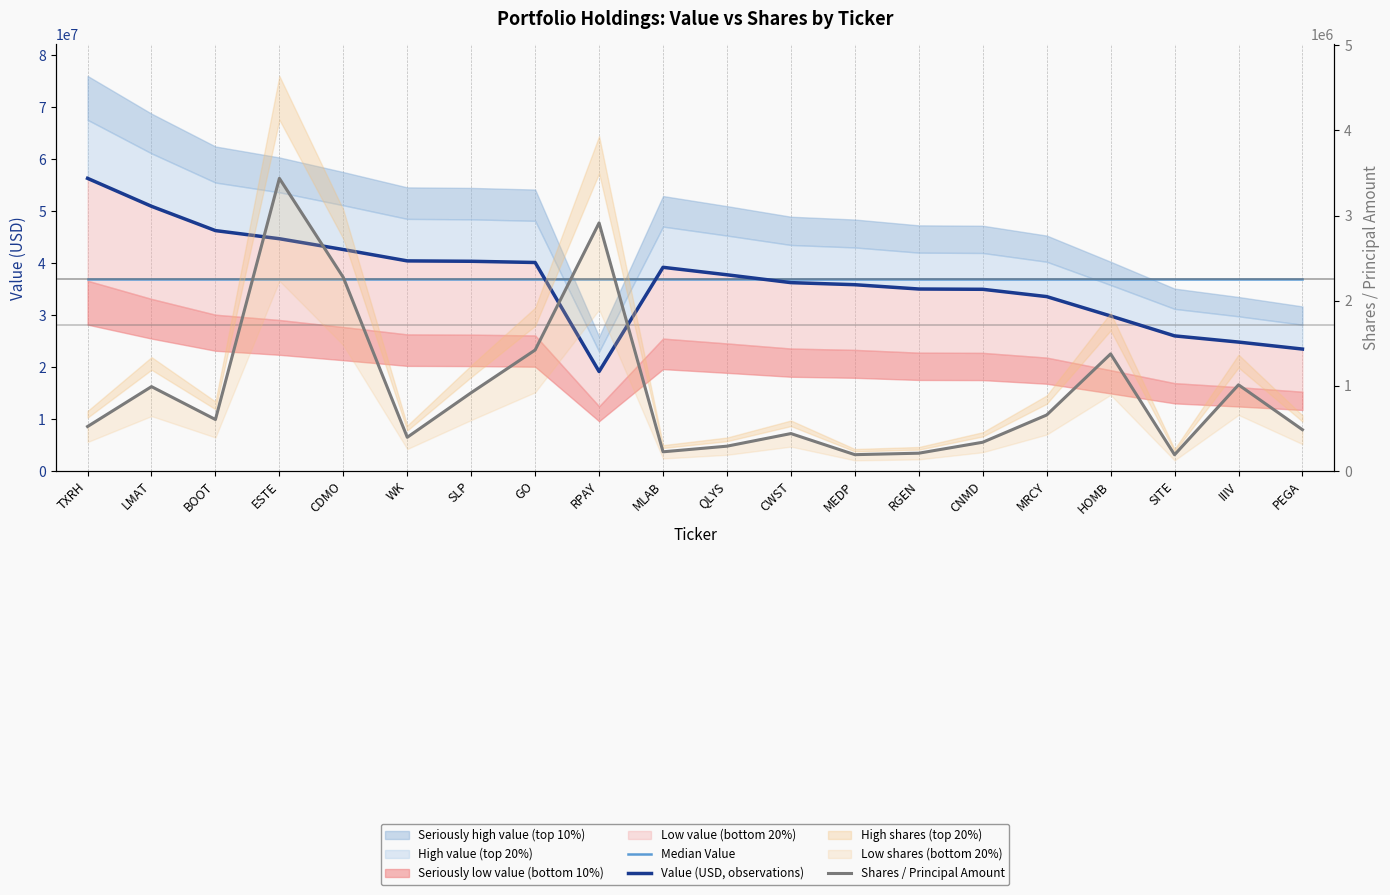

Which series has the widest spread of values?

Value (USD, observations)